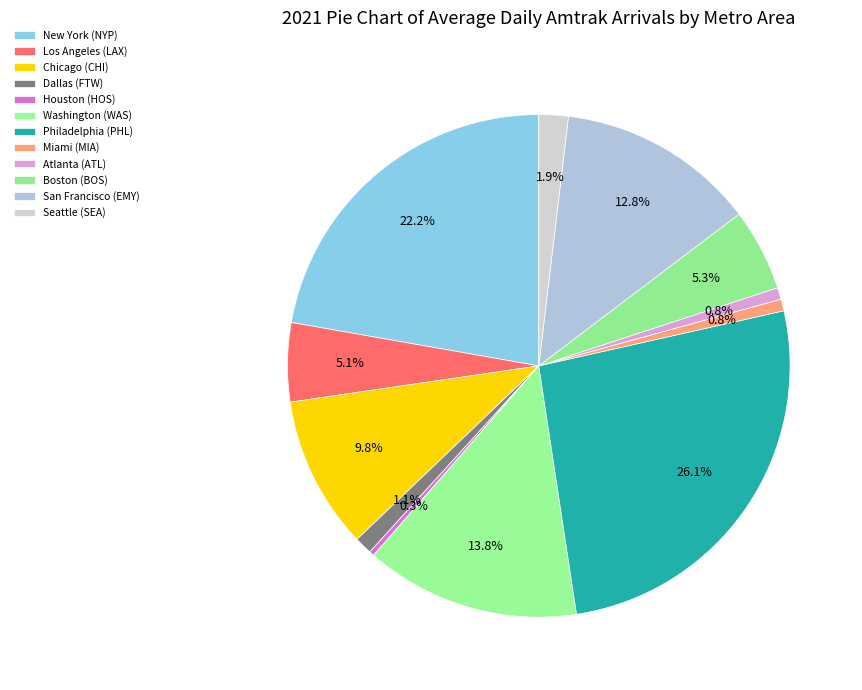

To the nearest percent, what portion does Los Angeles (LAX) represent?

5%